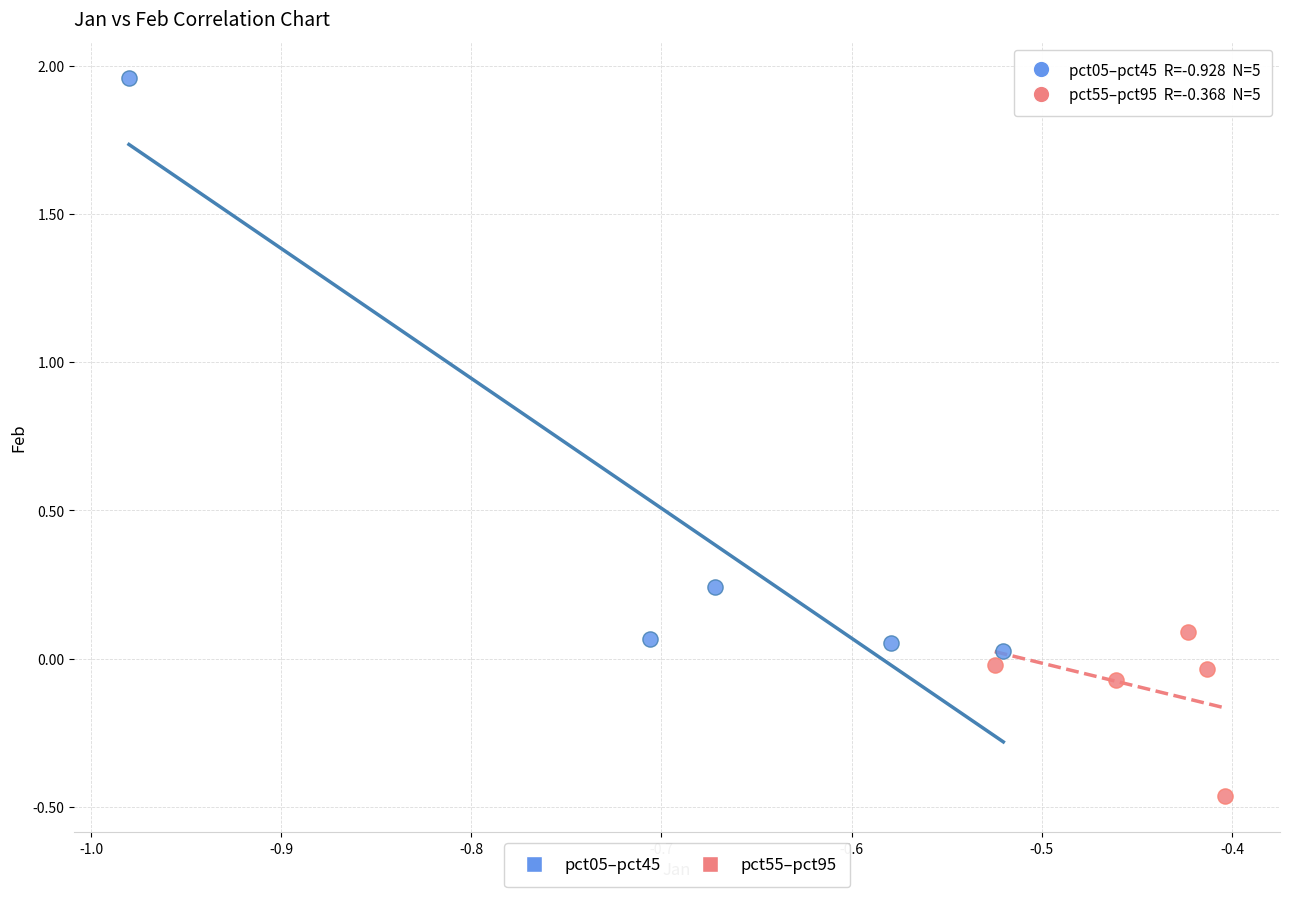

Which series contains the lowest Y value?

pct55–pct95